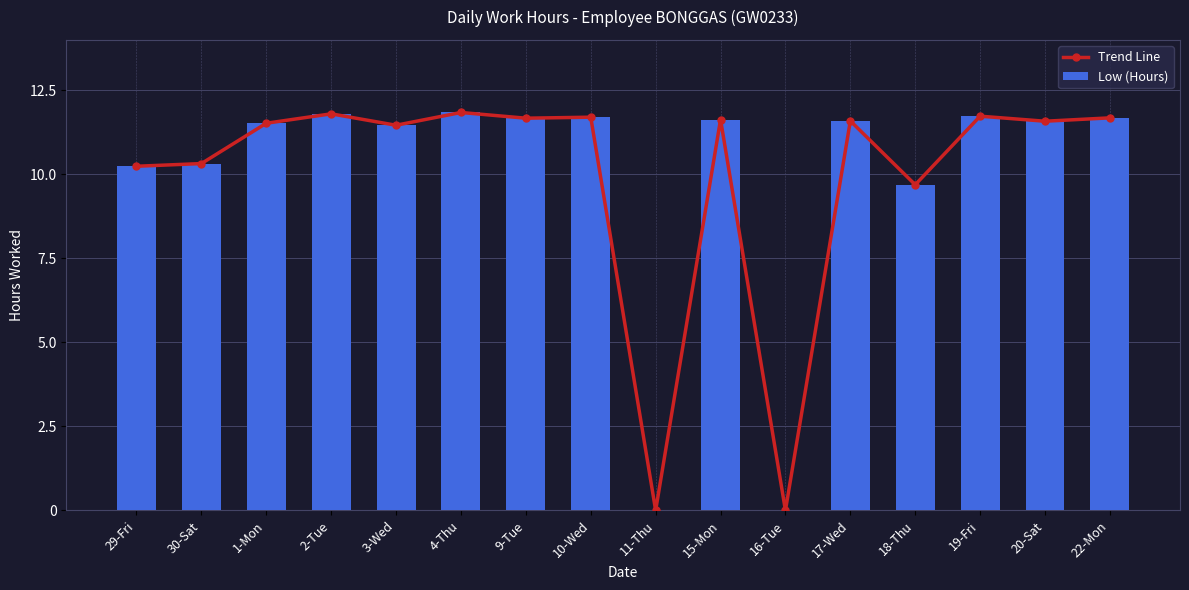

At which category is the sum across all series the highest?

4-Thu